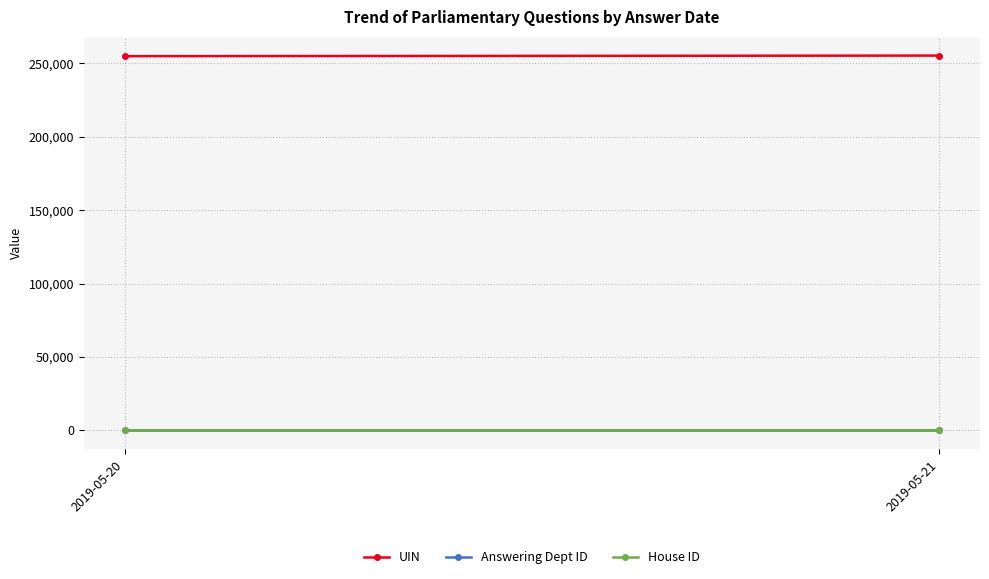

At 2019-05-21, list the series in order from largest to smallest.

UIN, Answering Dept ID, House ID